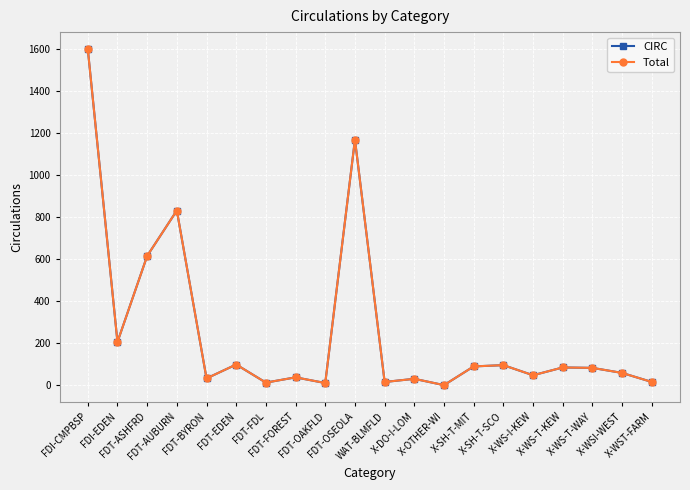

How many interior local valleys does the CIRC series have?

7